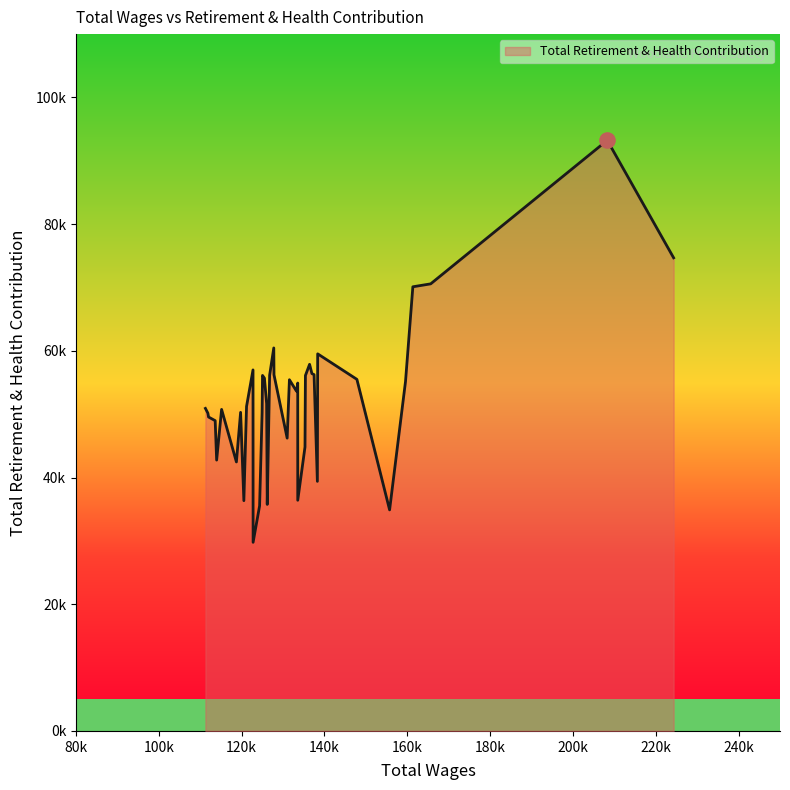

Approximately how many times larger is the value at 36 compared to 2?

0.7